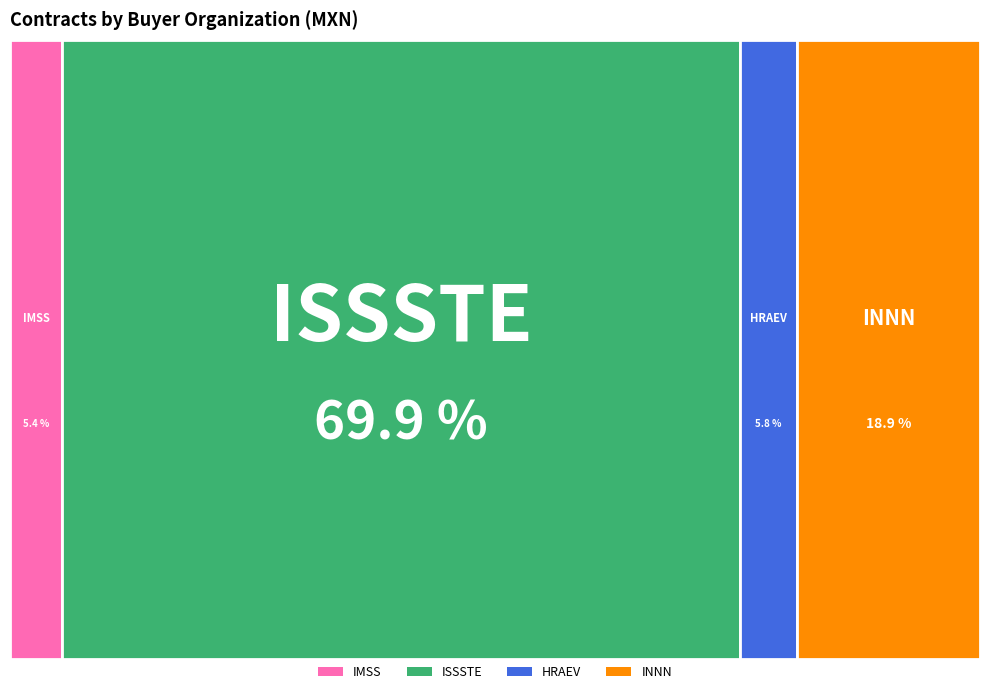

Rank the categories by value from highest to lowest.

ISSSTE, INNN, HRAEV, IMSS